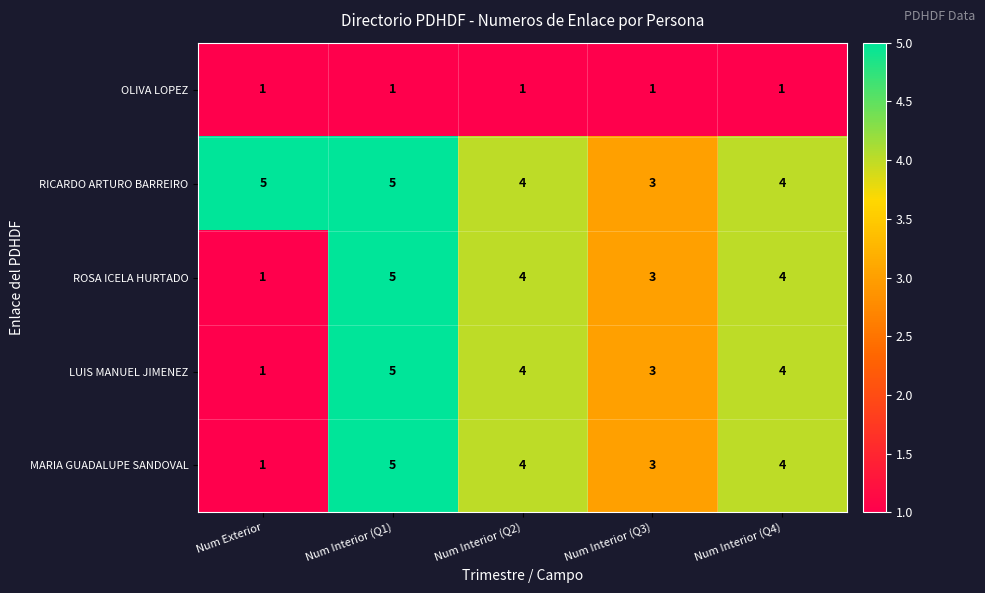

What is the sum of the MARIA GUADALUPE SANDOVAL values at Num Interior (Q2) and Num Interior (Q1)?

9